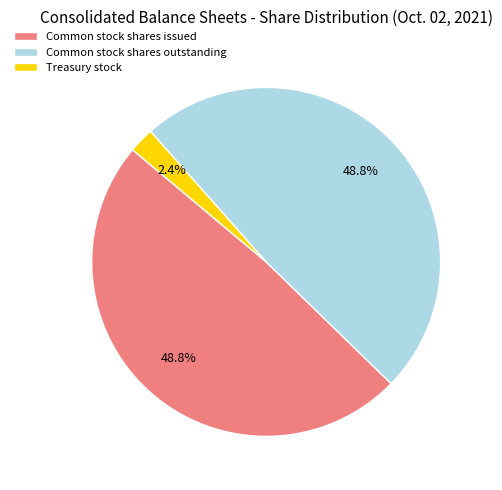

Which category has the smallest portion of the pie?

Treasury stock